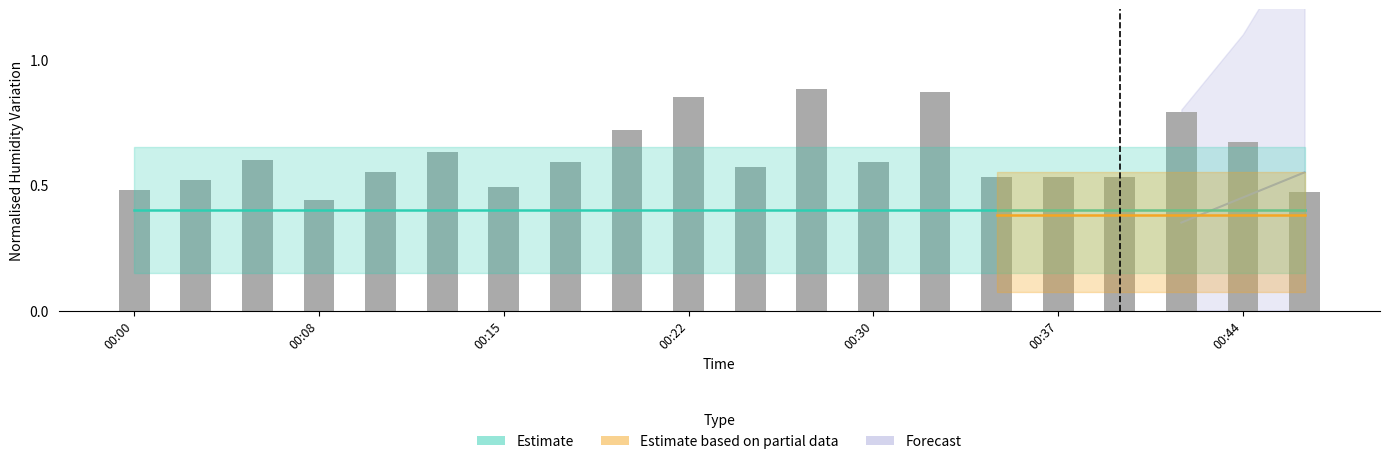

Are the bars horizontal?

No